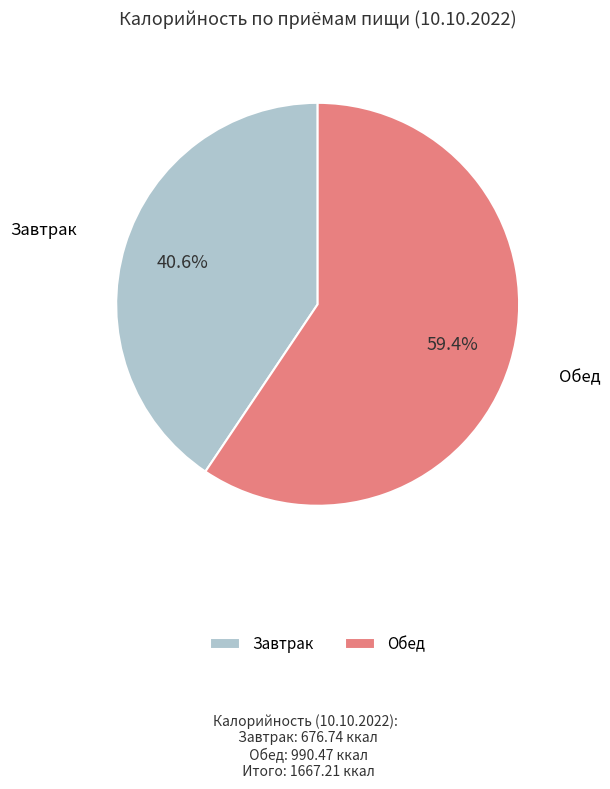

Which category has the smallest portion of the pie?

Завтрак